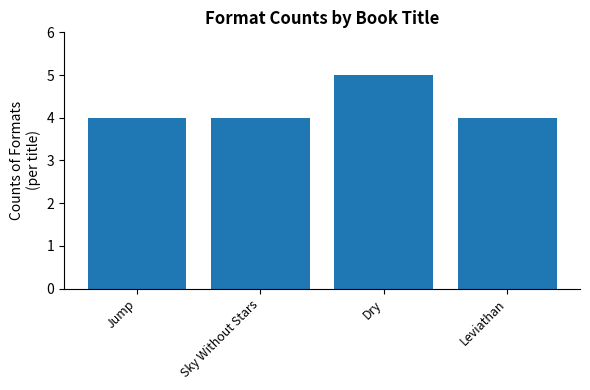

What position from the left is Sky Without Stars?

2